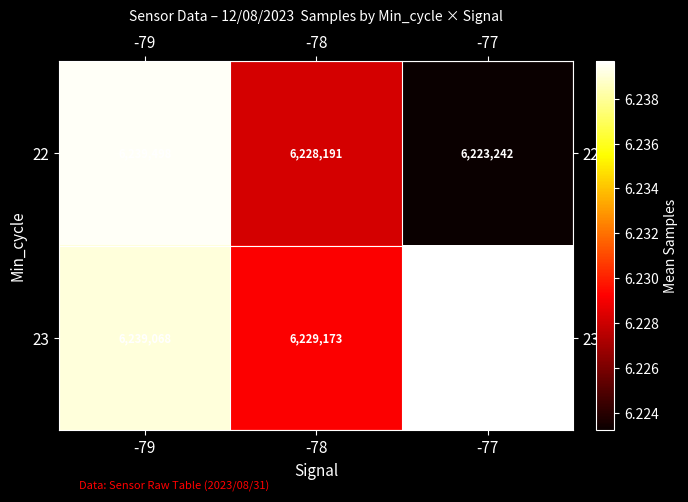

Reading left to right, what are all the values shown in this chart?

22: 6239498	6228191	6223242
23: 6239068	6229173	6239669